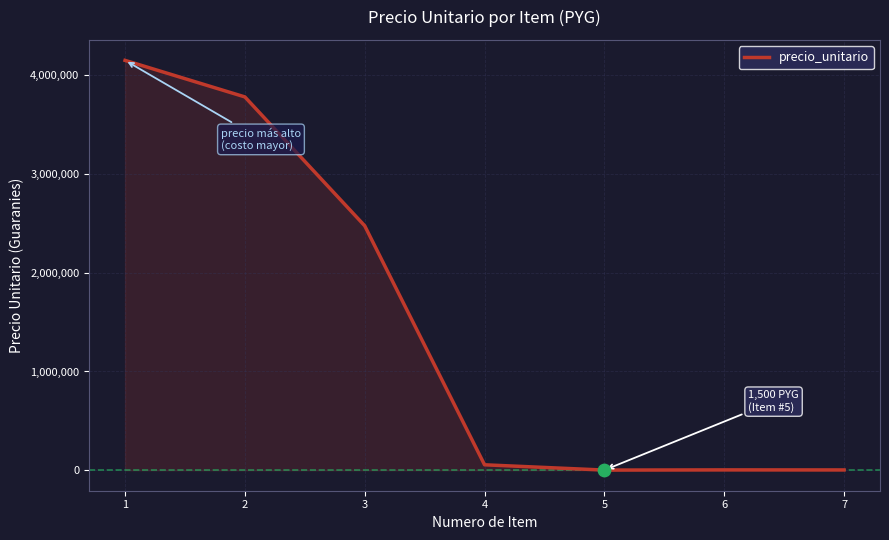

What is the change in value from 1 to 4?

-4095000